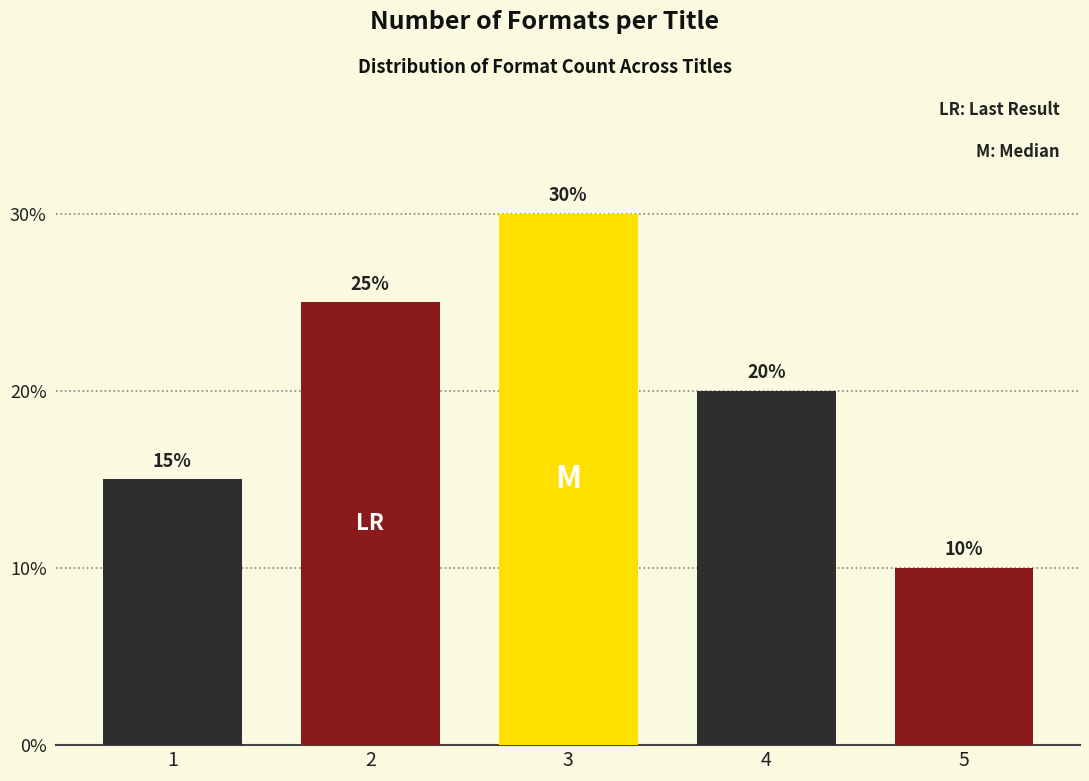

Reading left to right, transcribe all the data shown in this chart.

1=15	2=25	3=30	4=20	5=10